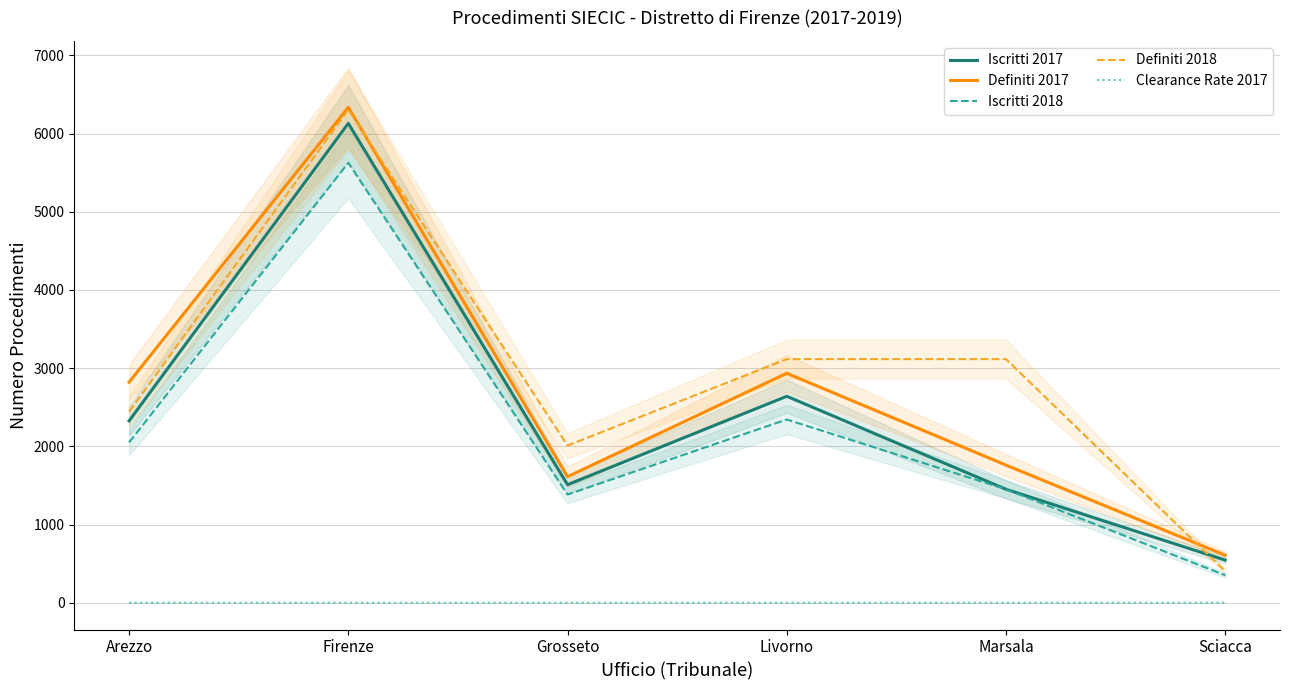

What is the approximate value of Iscritti 2017 at Sciacca?

546.0